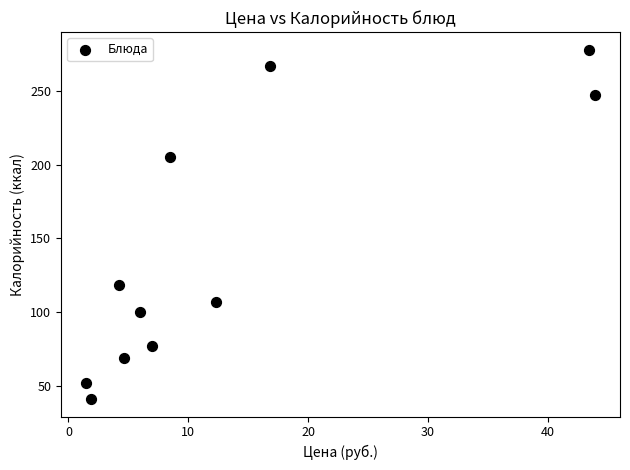

What is the range of Y values (max minus min)?

237